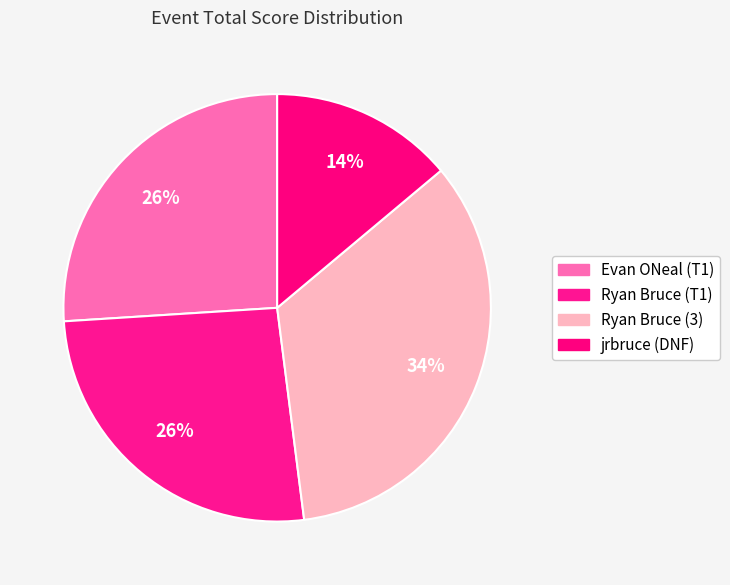

How many slices are in this pie chart?

4